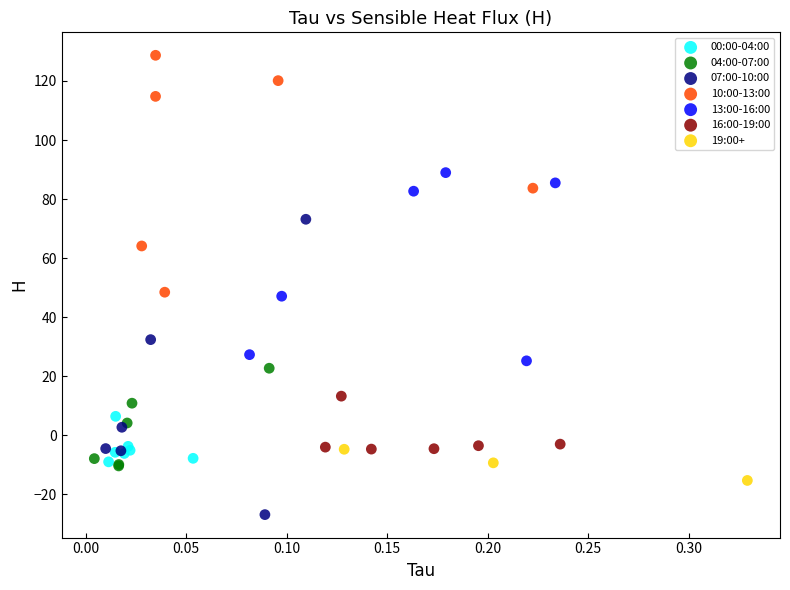

Which series has the widest spread of Y values?

07:00-10:00